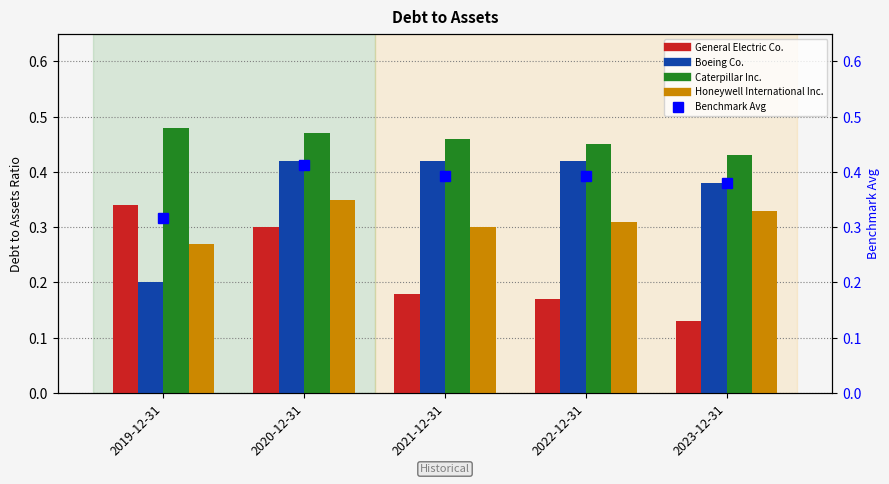

Which series has the largest total across all categories?

Caterpillar Inc.